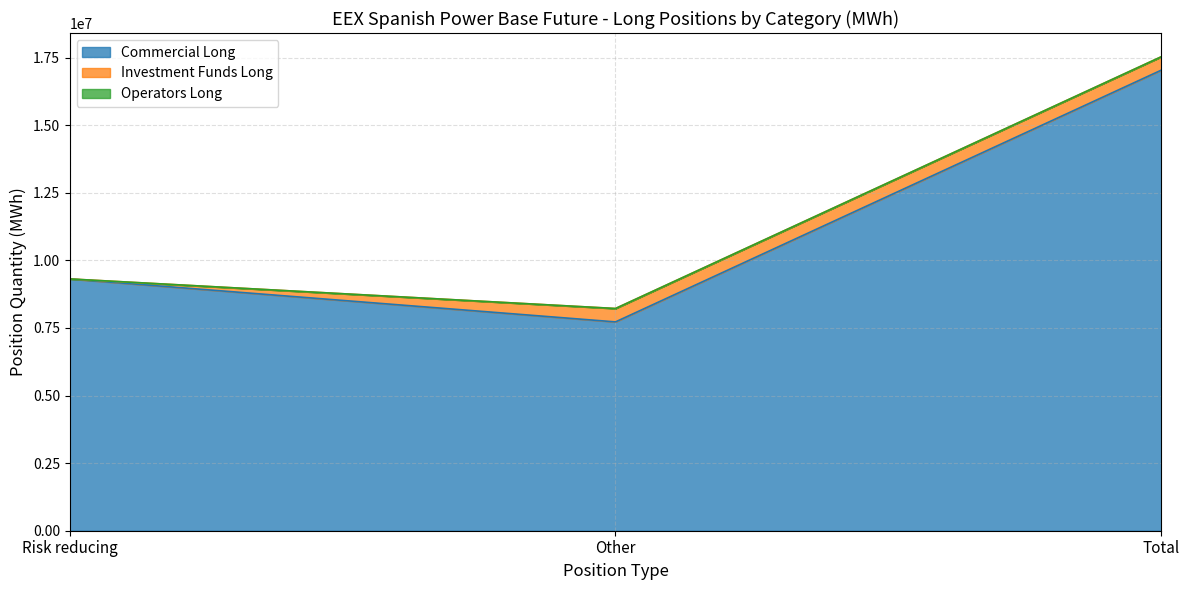

What position from the left is Total?

3